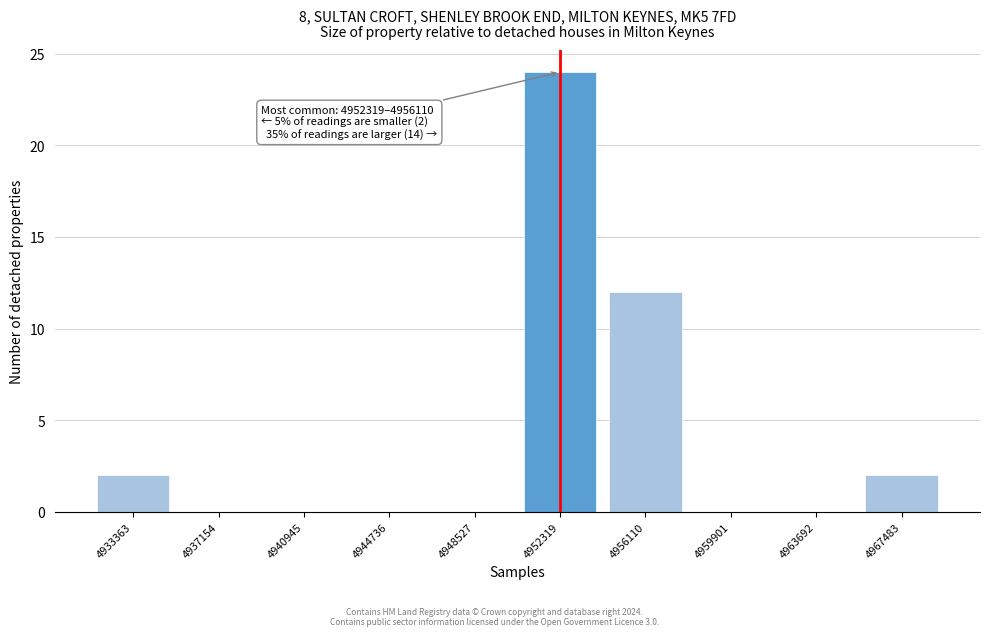

Reading left to right, extract all data points from this chart.

4933363=2	4937154=0	4940945=0	4944736=0	4948527=0	4952319=24	4956110=12	4959901=0	4963692=0	4967483=2